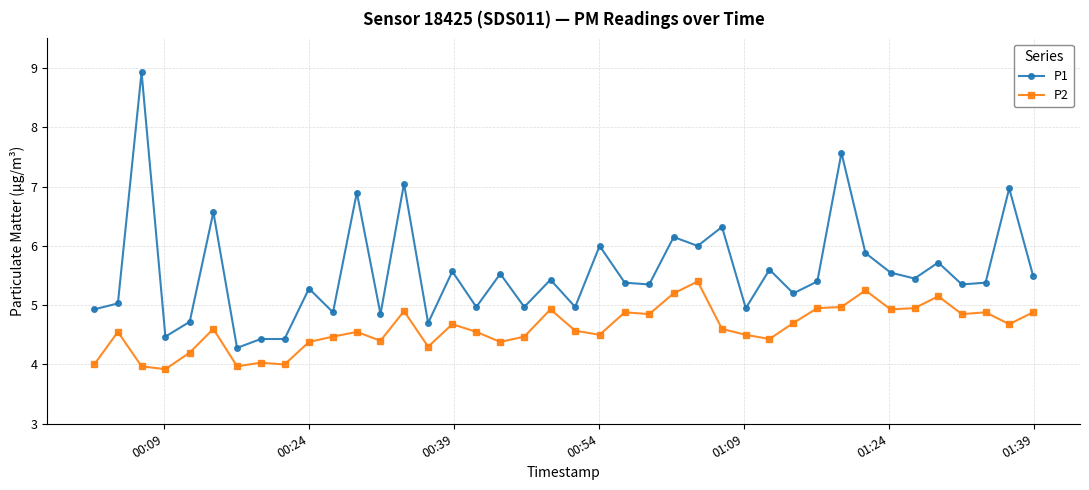

In P2, how many points are higher than both neighbors (excluding endpoints)?

12